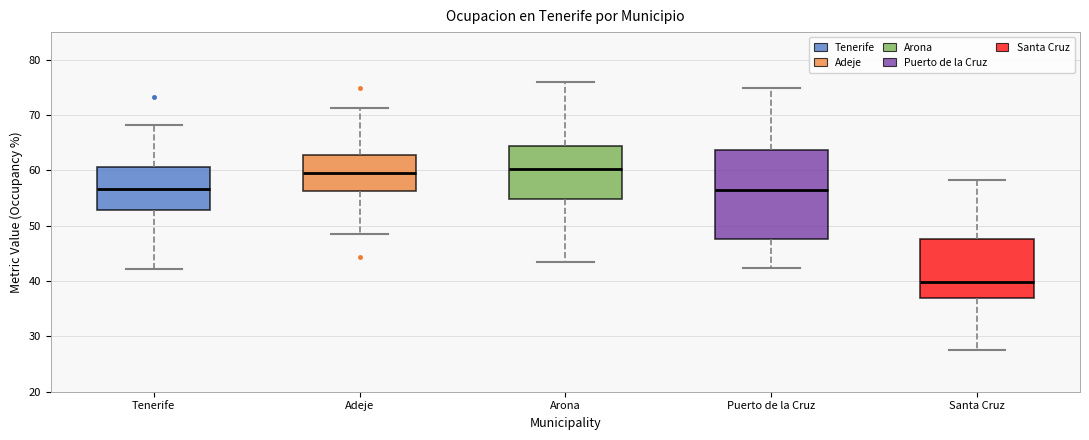

Comparing the boxes themselves (not the whiskers), which one is the tallest?

Puerto de la Cruz